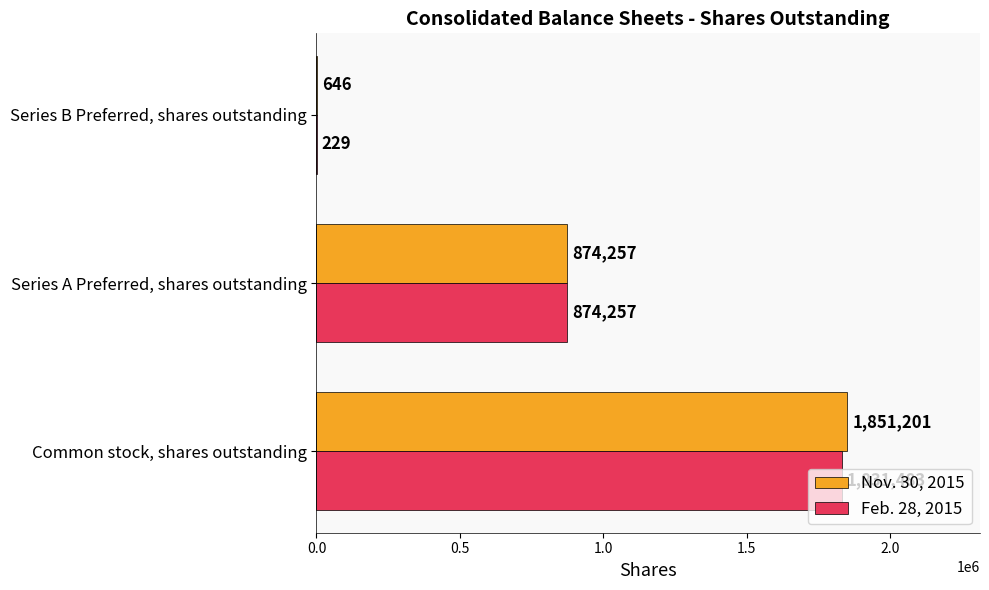

What is the maximum value for Feb. 28, 2015?

1831483